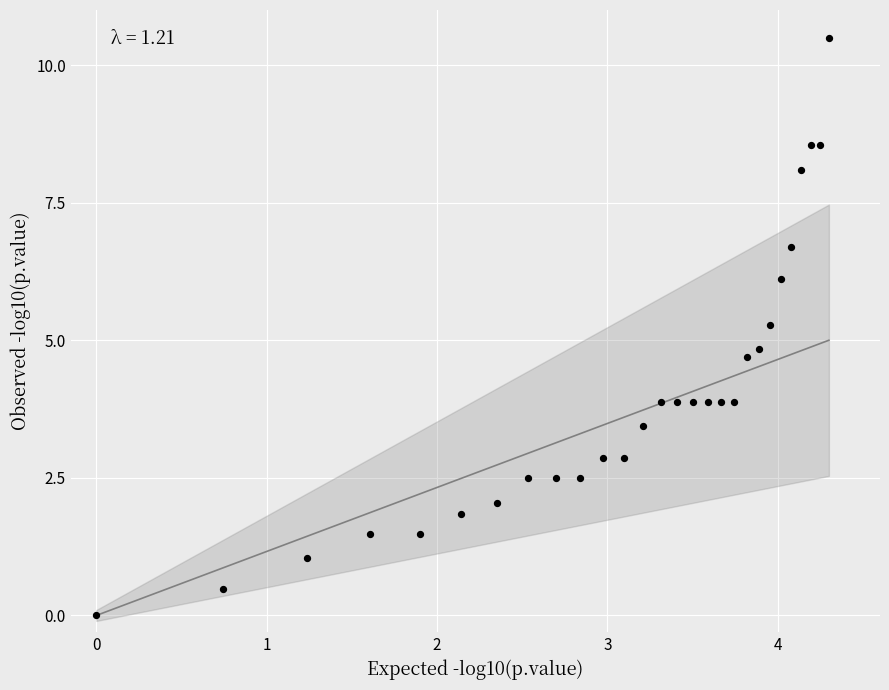

What is the range of X values (max minus min)?

4.3